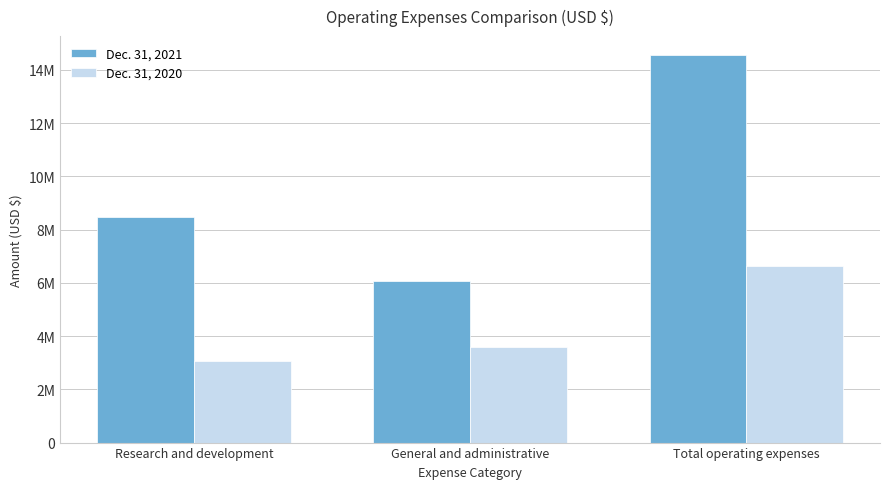

Reading left to right, extract all data points from this chart.

Dec. 31, 2021: 8479031	6058190	14537221
Dec. 31, 2020: 3054025	3586196	6640221